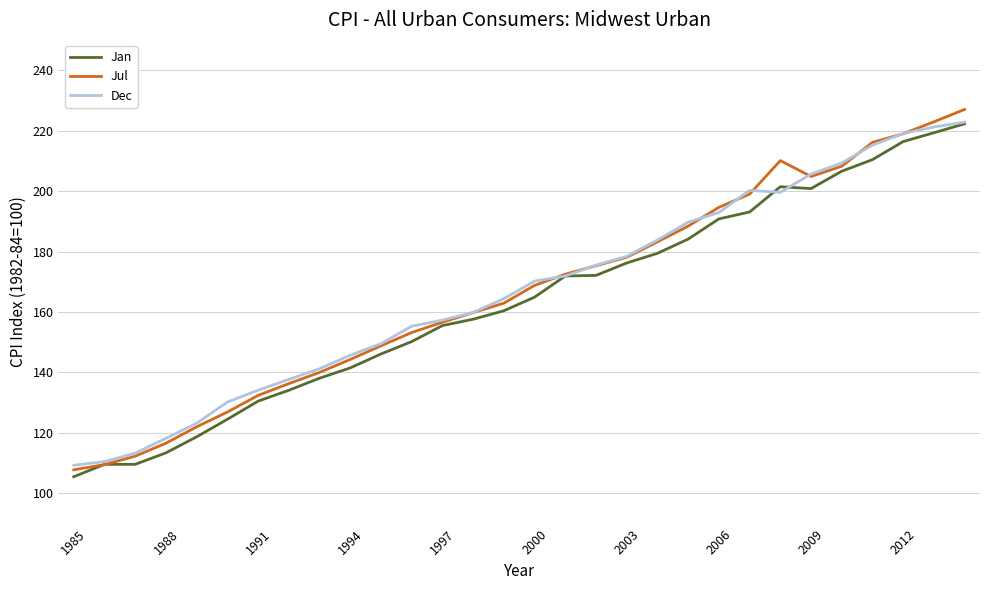

What is the highest value of the Jul series?

227.0